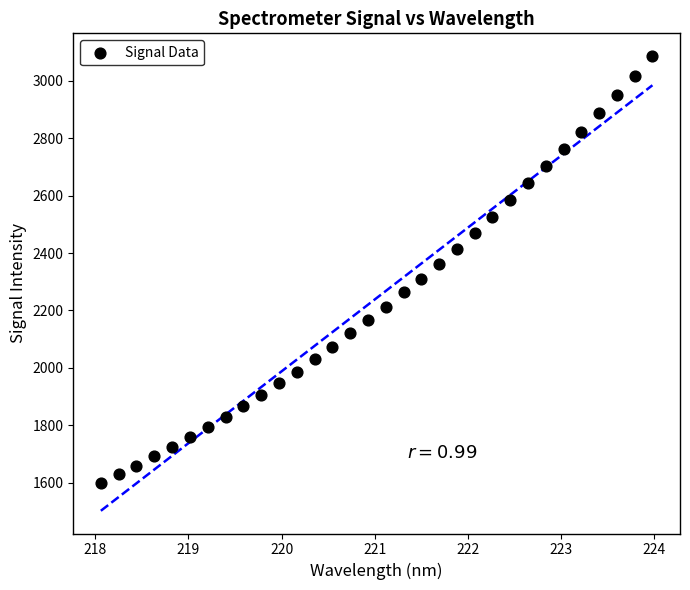

What is the range of X values (max minus min)?

5.9